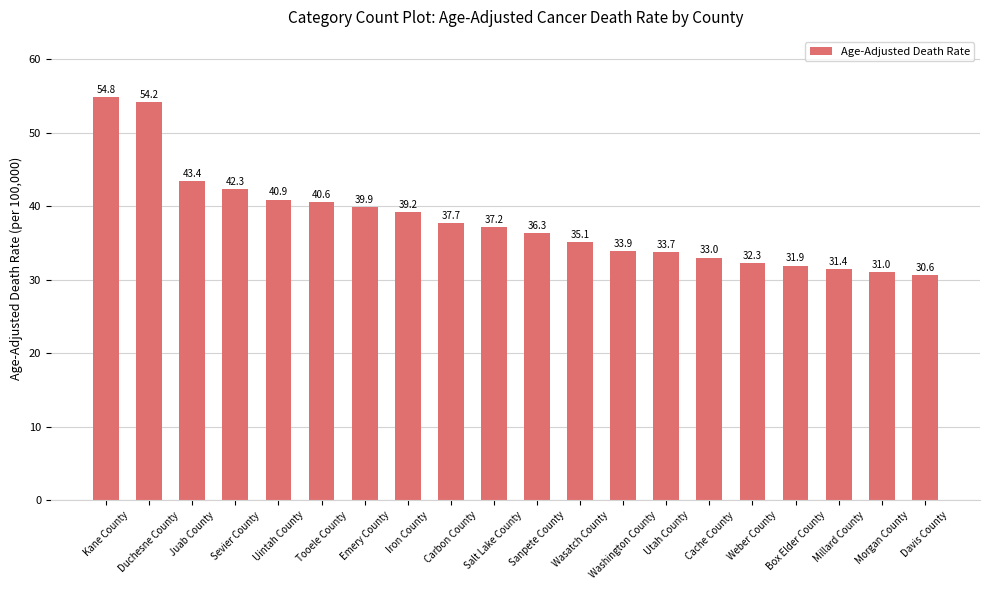

Which category has the lowest value across all series?

Davis County